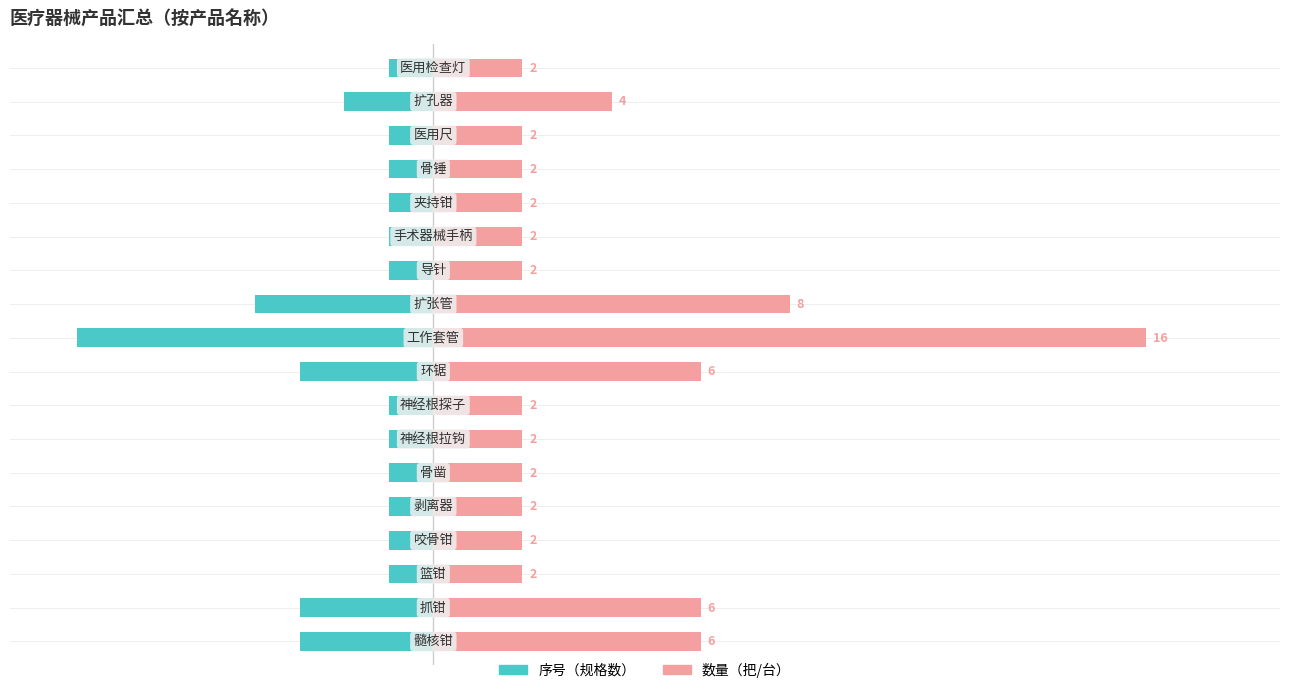

List the series in order of their overall mean, lowest first.

序号（规格数）, 数量（把/台）